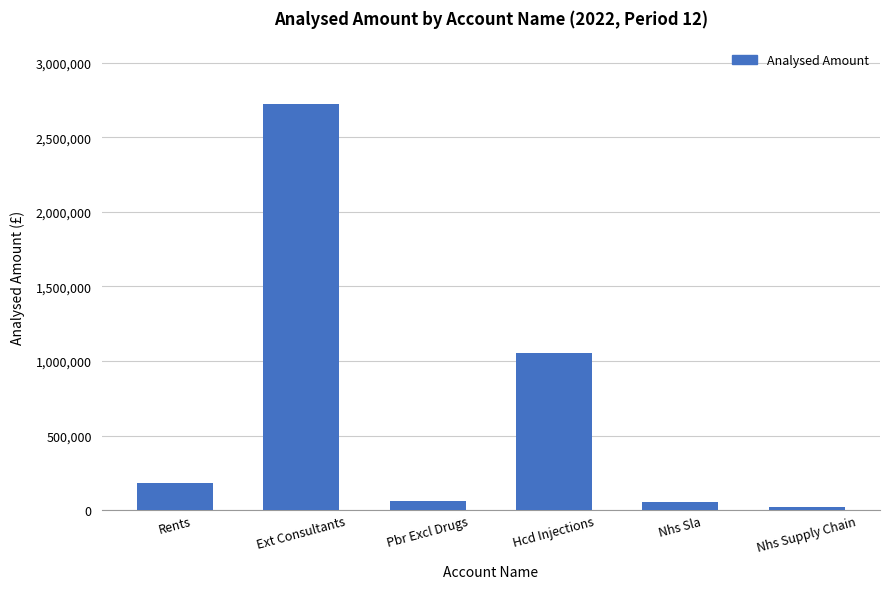

What is the difference between the second highest and minimum values?

1034317